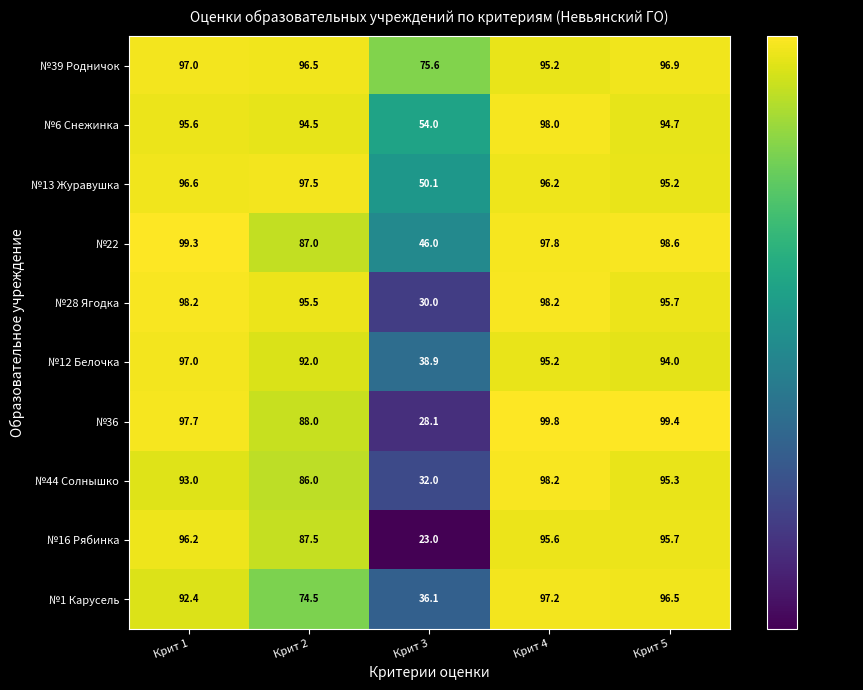

What is the difference between the maximum and minimum values in the №44 Солнышко series?

66.2